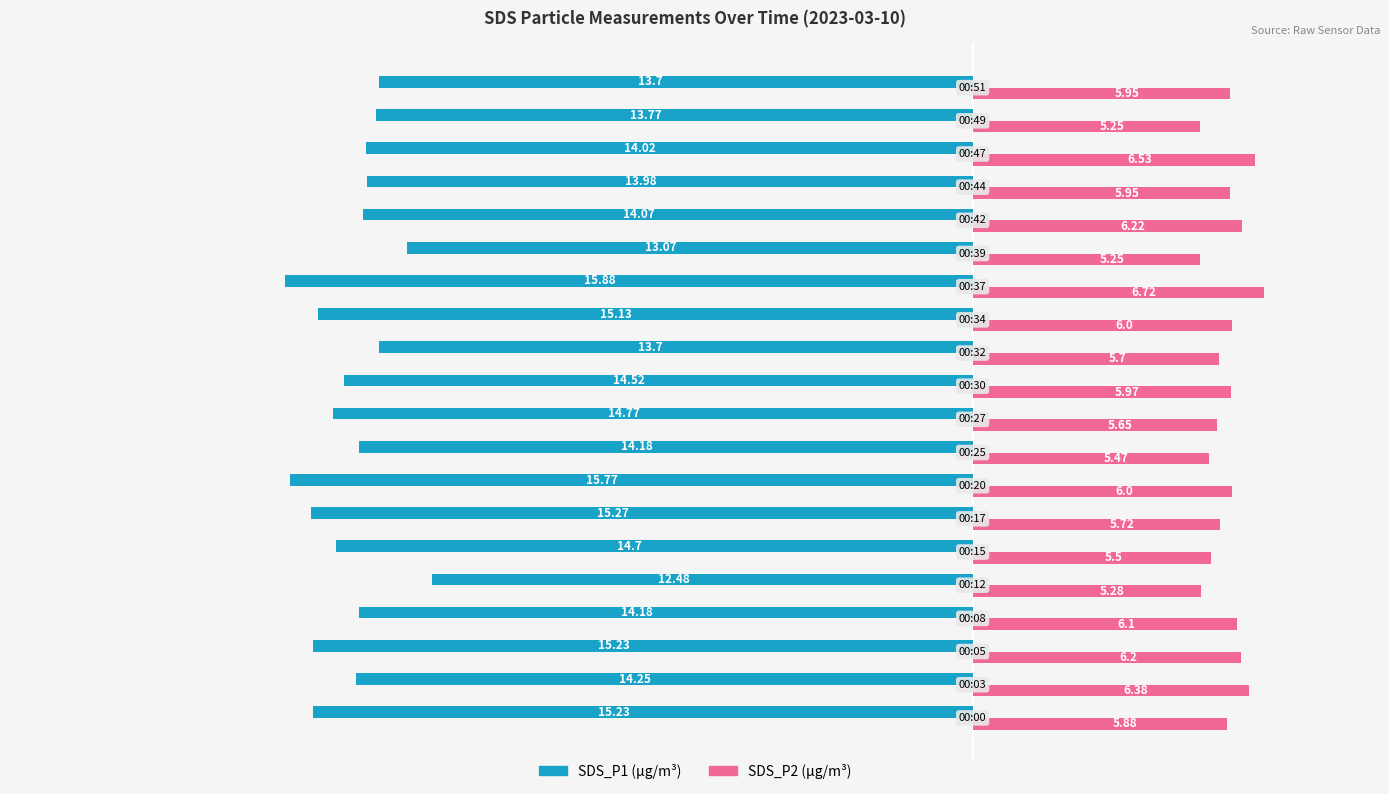

How many categories are shown in the chart?

20